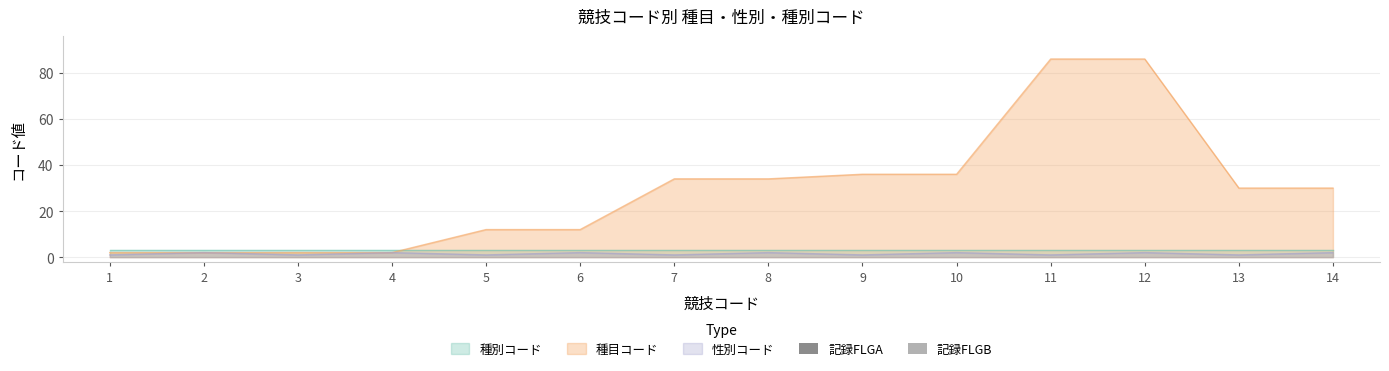

How many distinct data groups are displayed?

3